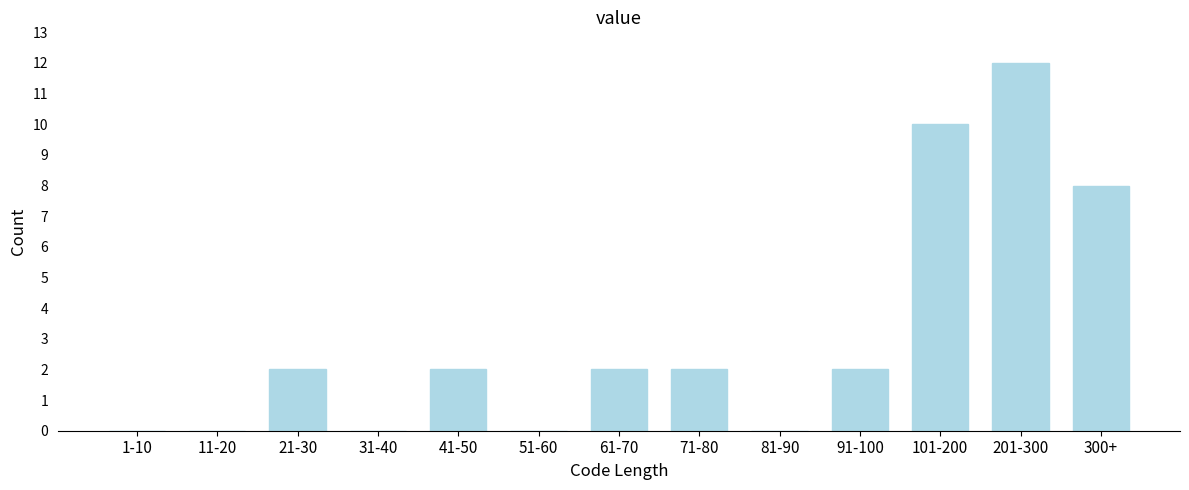

Reading right to left, transcribe all the data shown in this chart.

300+=8	201-300=12	101-200=10	91-100=2	81-90=0	71-80=2	61-70=2	51-60=0	41-50=2	31-40=0	21-30=2	11-20=0	1-10=0